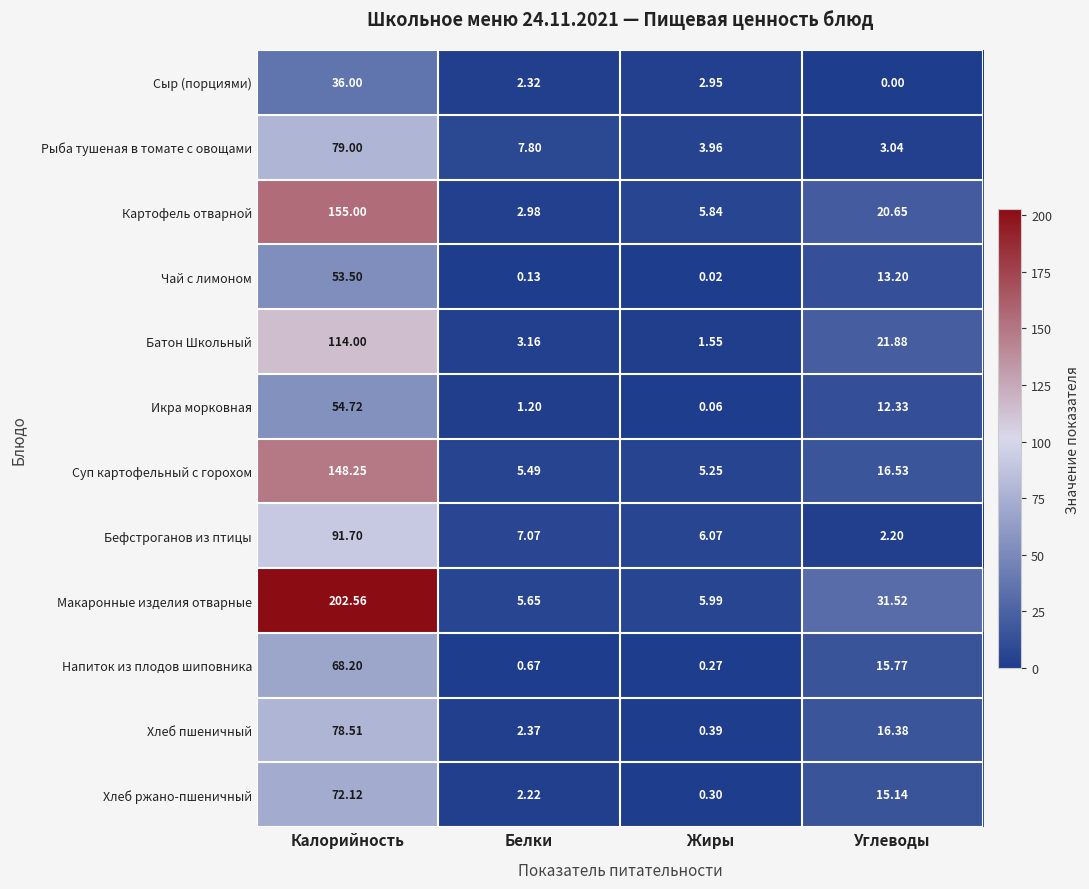

Which category has the highest value across all series?

Калорийность